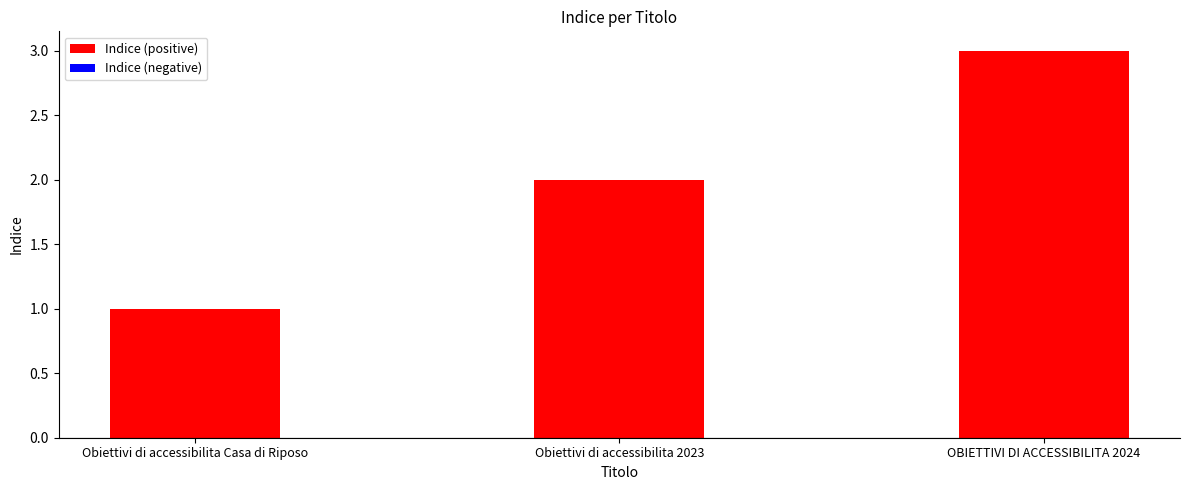

What is the label of the 2nd bar from the left?

Obiettivi di accessibilita 2023